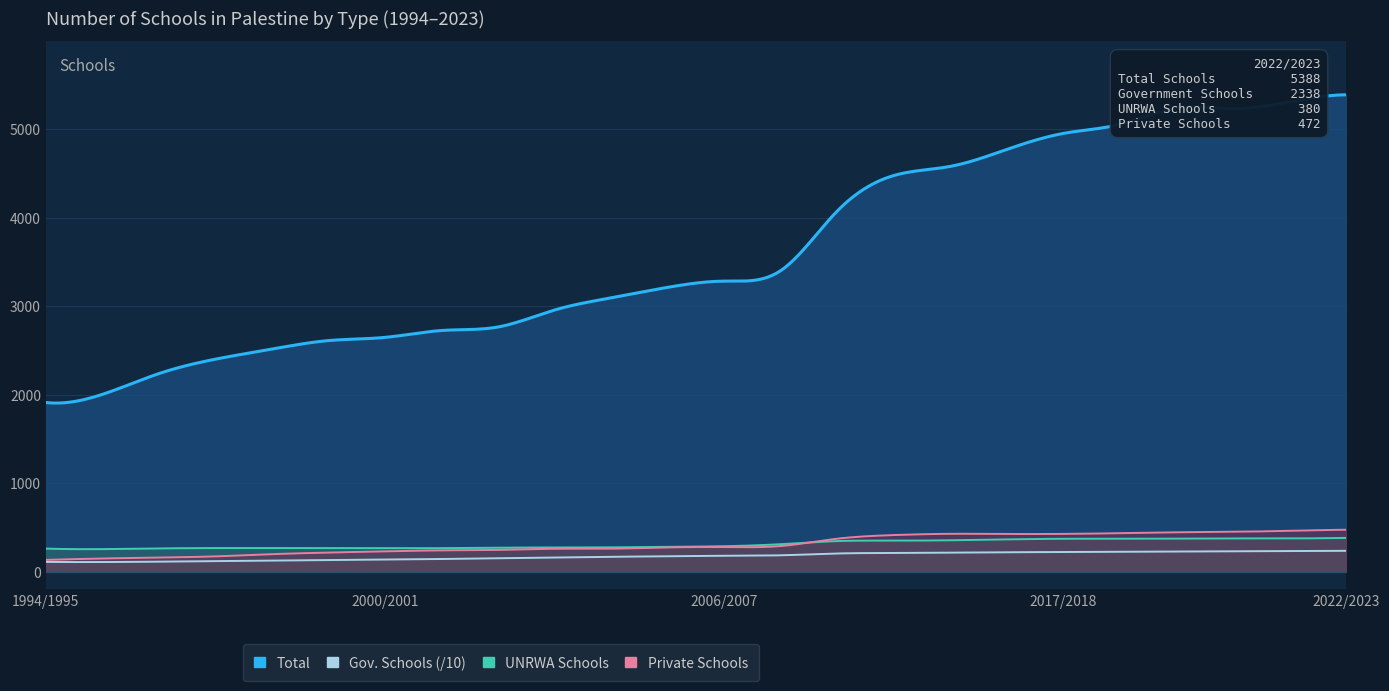

The Private Schools series shows 269 at 1998/1999. True or false?

False